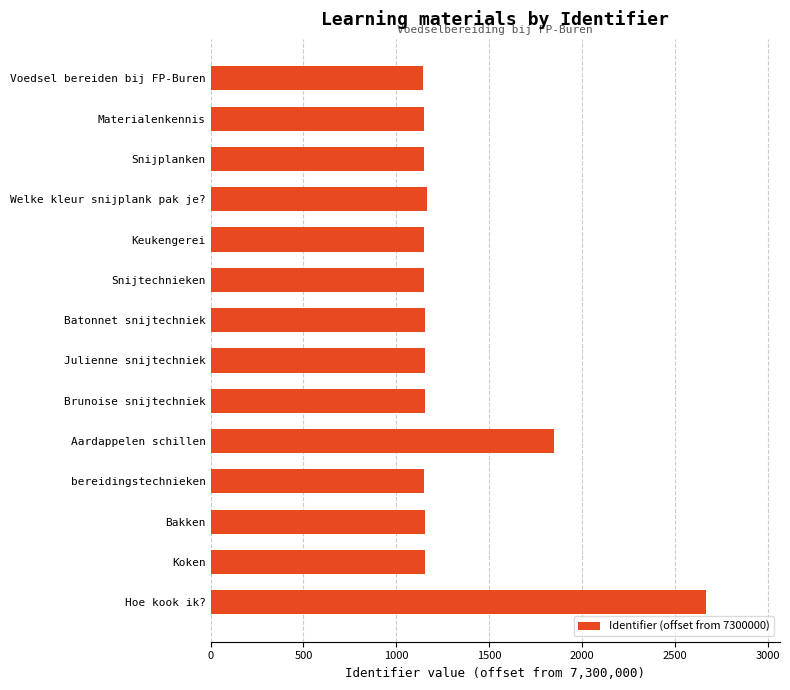

What is the sum of all values?

18354